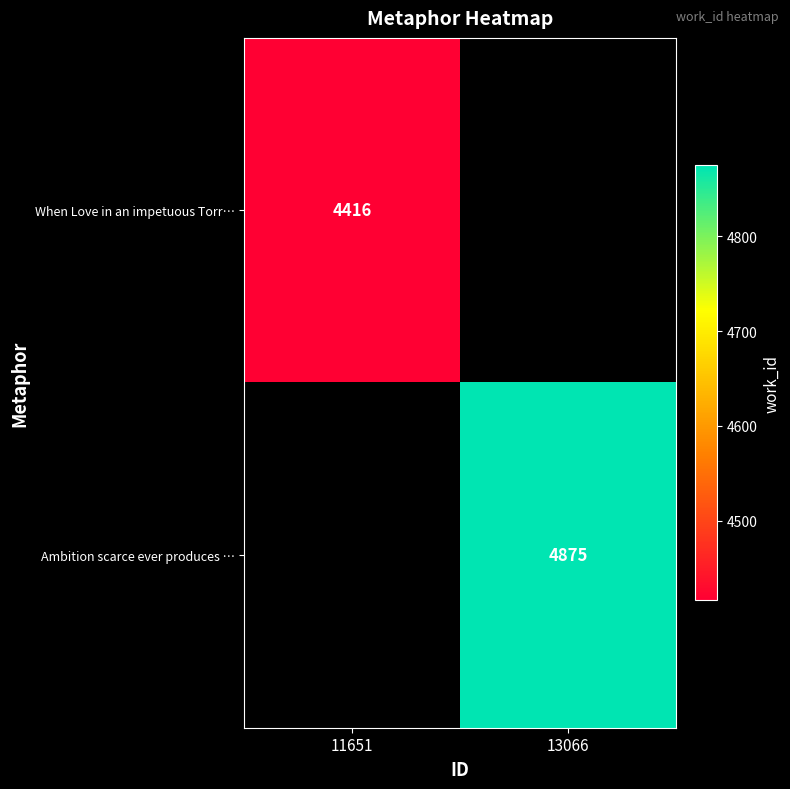

At how many categories does at least one series exceed 4711?

1